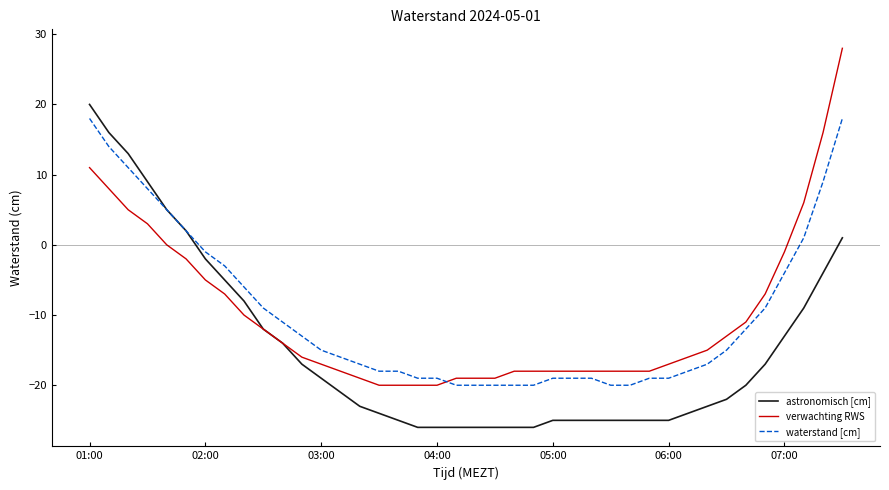

What is the lowest value of the verwachting RWS series?

-20